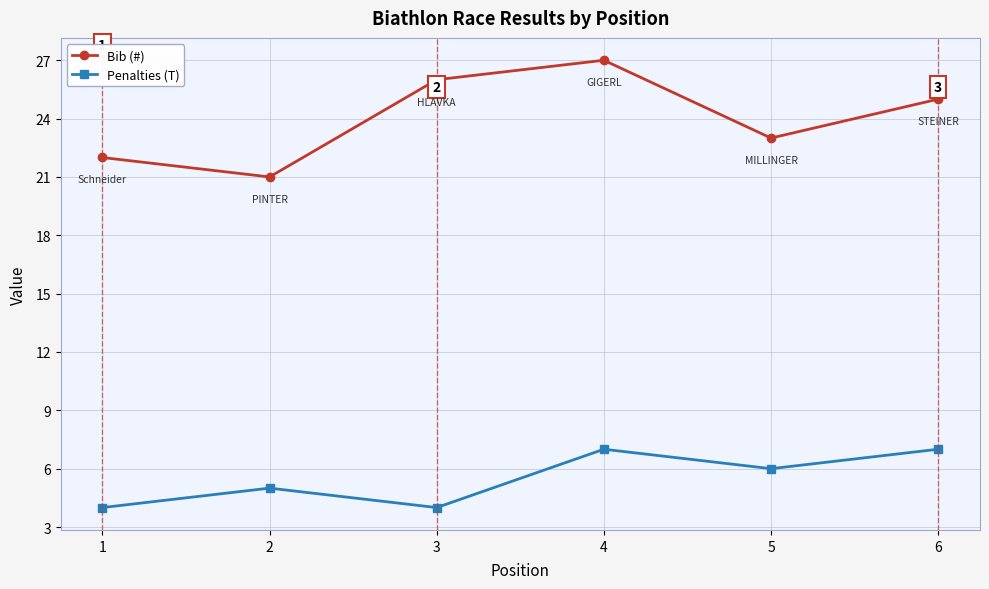

Count the Penalties (T) values in the range 4 to 7.

6